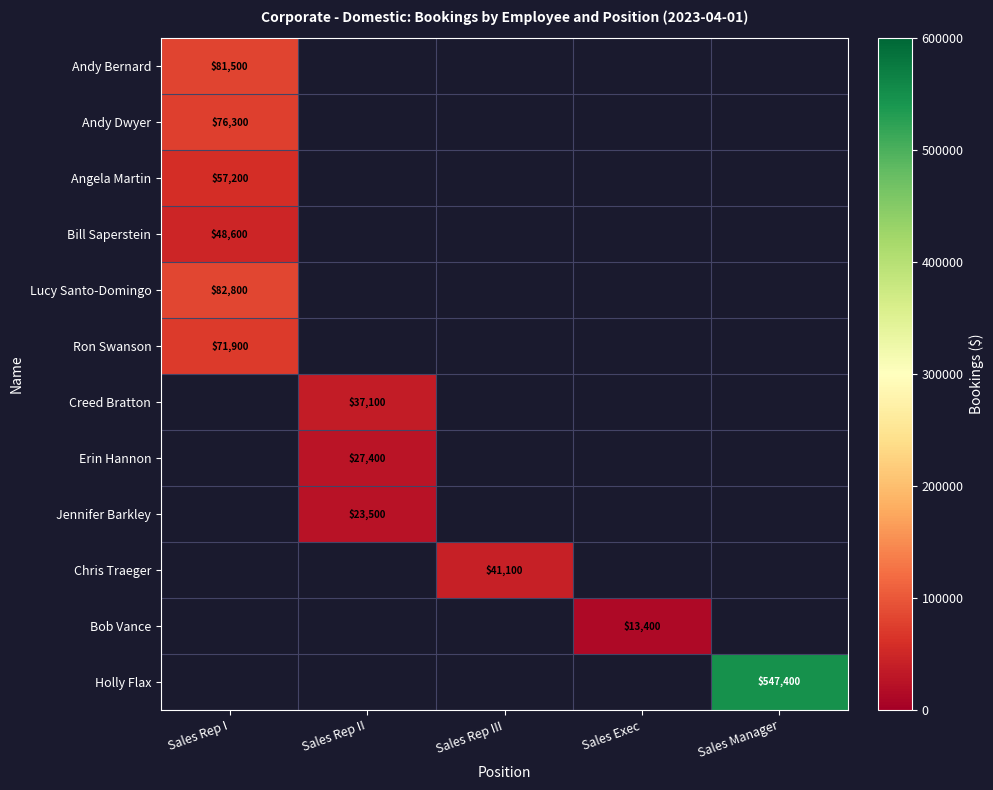

How many distinct data groups are displayed?

12